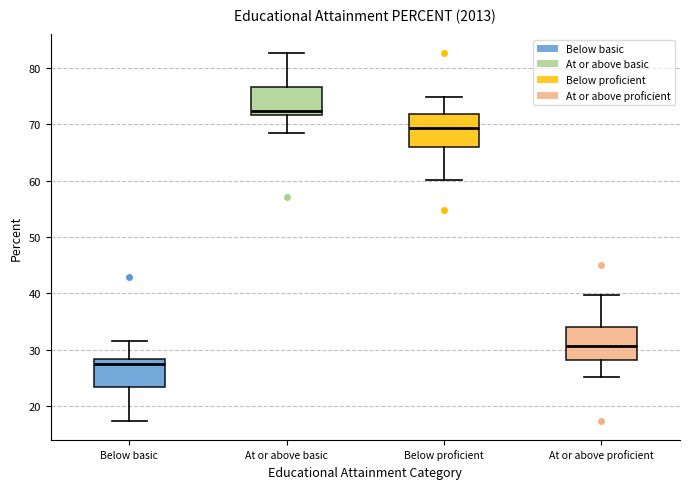

Reading left to right, transcribe this box plot: for each box, give where its median line is, the range the box spans, and where its two whiskers end, as read against the y-axis. The values are not printed on the chart, so give them approximately, as read against the axis.

Below basic: median 28 (just below the box's upper edge), box 23 to 28, whiskers 17 to 32
At or above basic: median 72 (just above the box's lower edge), box 72 to 77, whiskers 68 to 83
Below proficient: median 69, box 66 to 72, whiskers 60 to 75
At or above proficient: median 31, box 28 to 34, whiskers 25 to 40